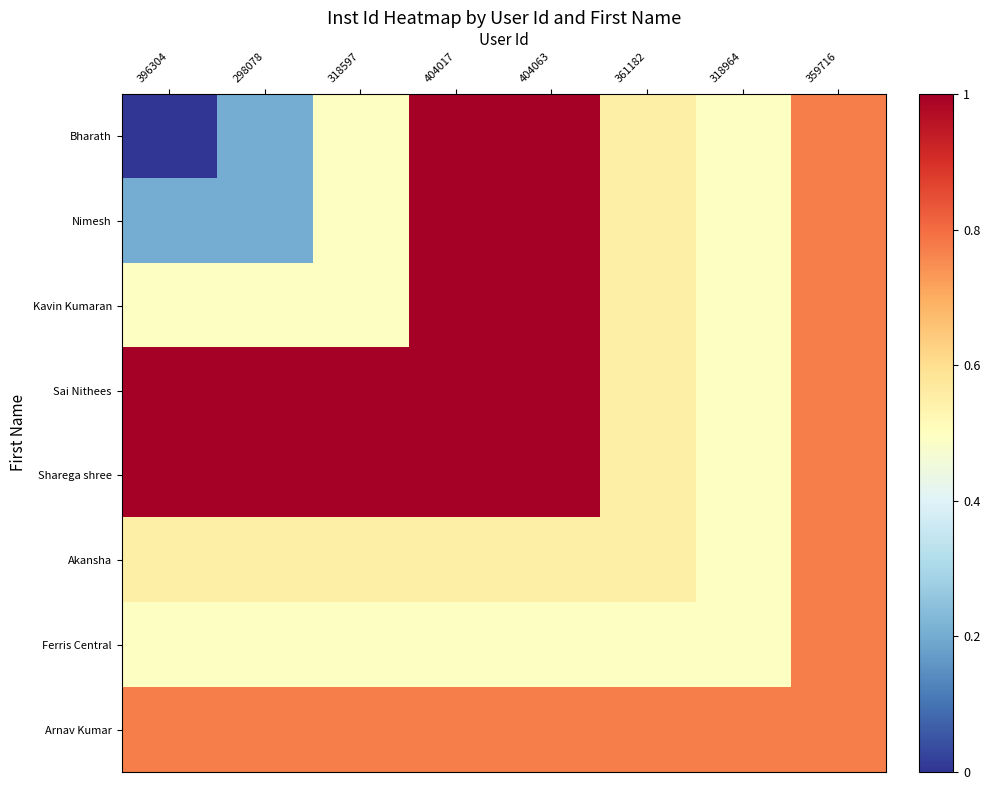

Reading left to right, what are all the values shown in this chart?

Bharath: 396304=0.0	298078=0.2	318597=0.5	404017=1.0	404063=1.0	361182=0.6	318964=0.5	359716=0.8
Nimesh: 396304=0.2	298078=0.2	318597=0.5	404017=1.0	404063=1.0	361182=0.6	318964=0.5	359716=0.8
Kavin Kumaran: 396304=0.5	298078=0.5	318597=0.5	404017=1.0	404063=1.0	361182=0.6	318964=0.5	359716=0.8
Sai Nithees: 396304=1.0	298078=1.0	318597=1.0	404017=1.0	404063=1.0	361182=0.6	318964=0.5	359716=0.8
Sharega shree: 396304=1.0	298078=1.0	318597=1.0	404017=1.0	404063=1.0	361182=0.6	318964=0.5	359716=0.8
Akansha: 396304=0.6	298078=0.6	318597=0.6	404017=0.6	404063=0.6	361182=0.6	318964=0.5	359716=0.8
Ferris Central: 396304=0.5	298078=0.5	318597=0.5	404017=0.5	404063=0.5	361182=0.5	318964=0.5	359716=0.8
Arnav Kumar: 396304=0.8	298078=0.8	318597=0.8	404017=0.8	404063=0.8	361182=0.8	318964=0.8	359716=0.8